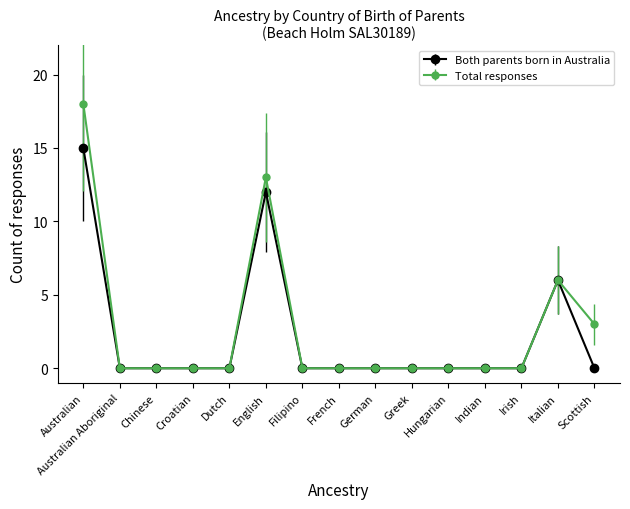

The value of Total responses at Greek is -6. True or false?

False